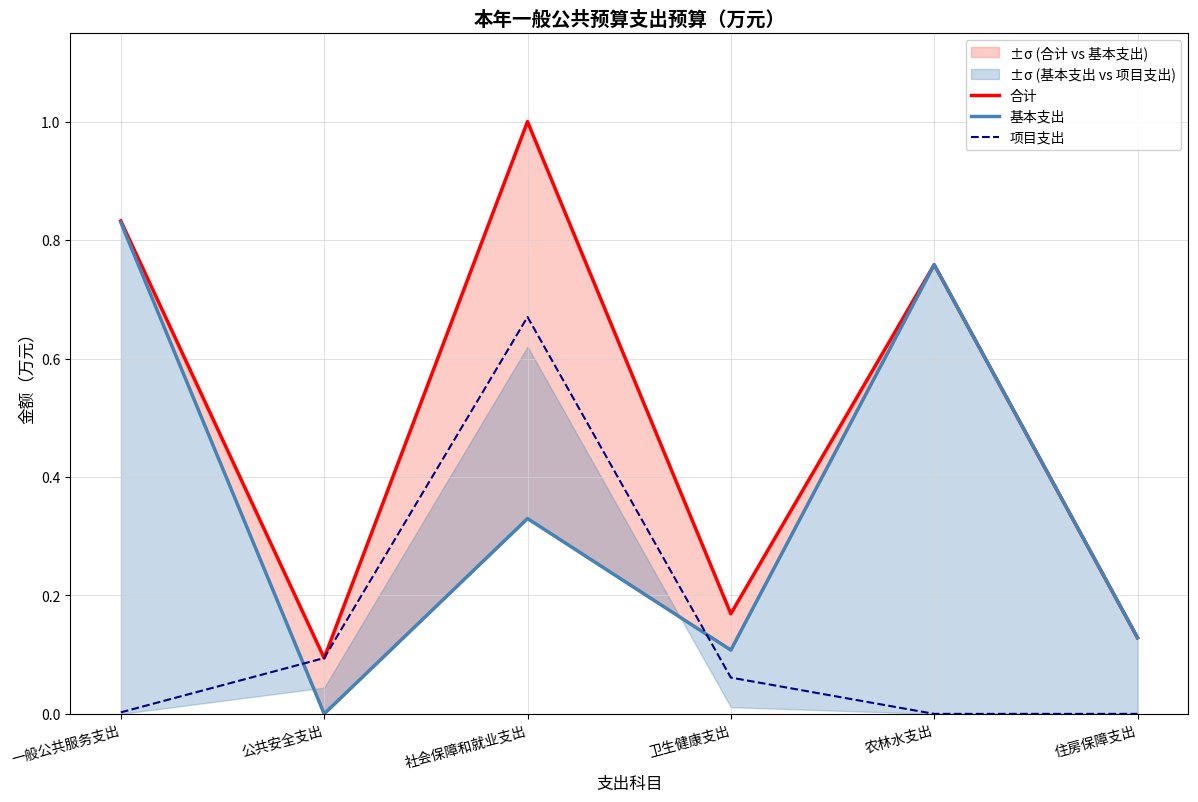

True or false: 项目支出 has a value of 0.1 at 卫生健康支出.

True